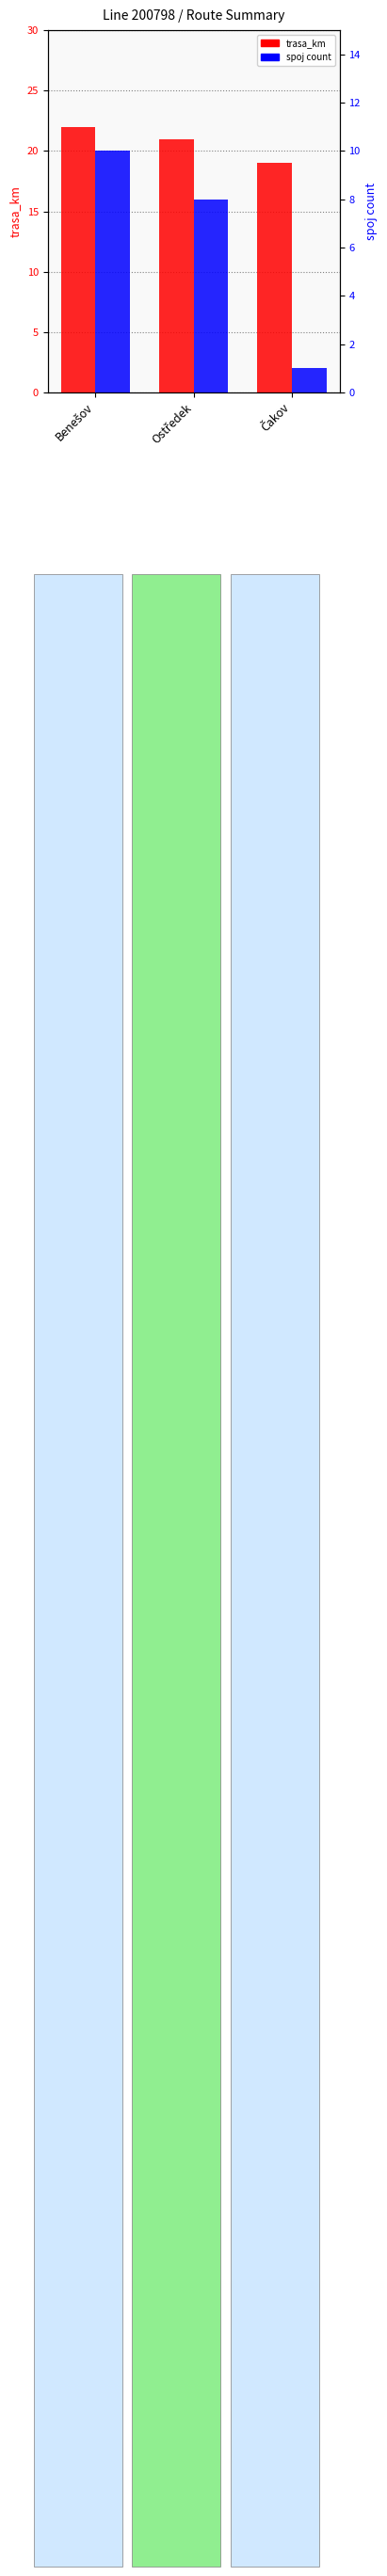

What is the sum of all spoj count values?

19